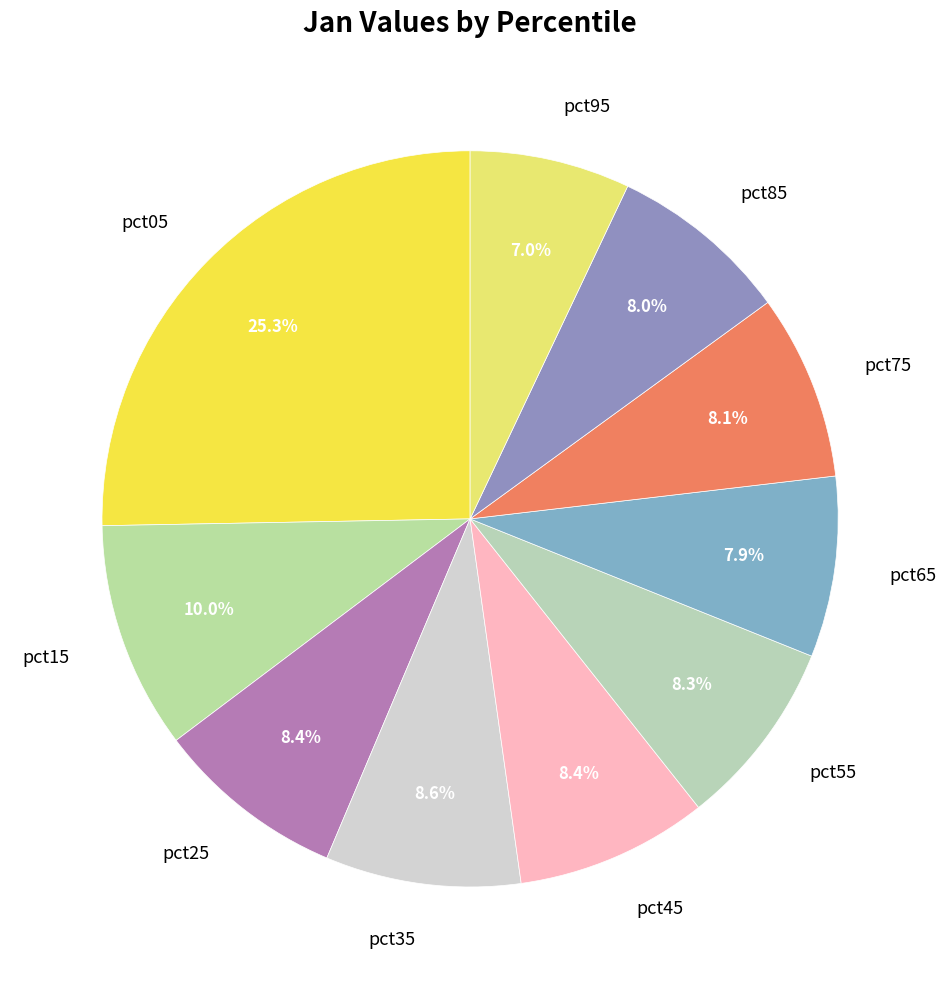

To the nearest percent, what is the difference between the pct15 and pct25 slice percentages?

2%